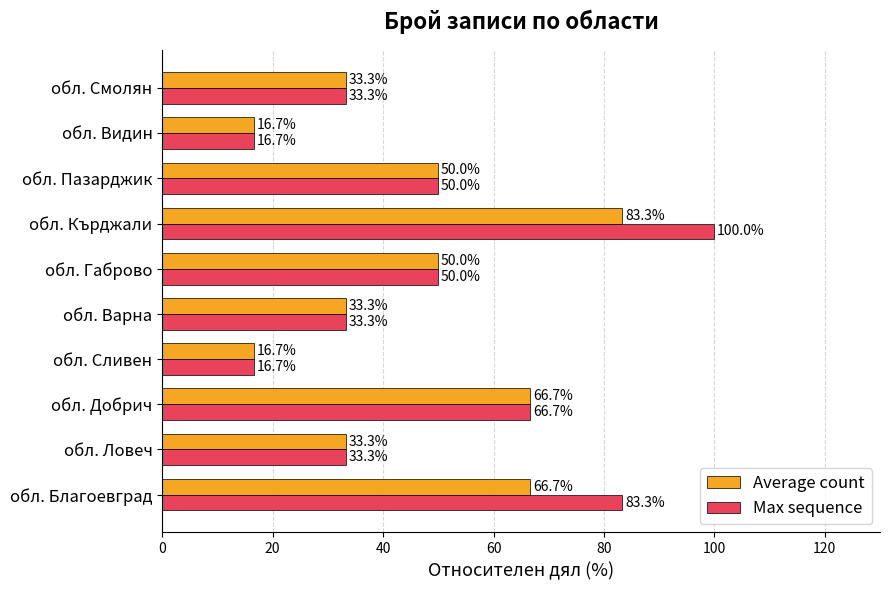

What is the maximum value for Average count?

83.3